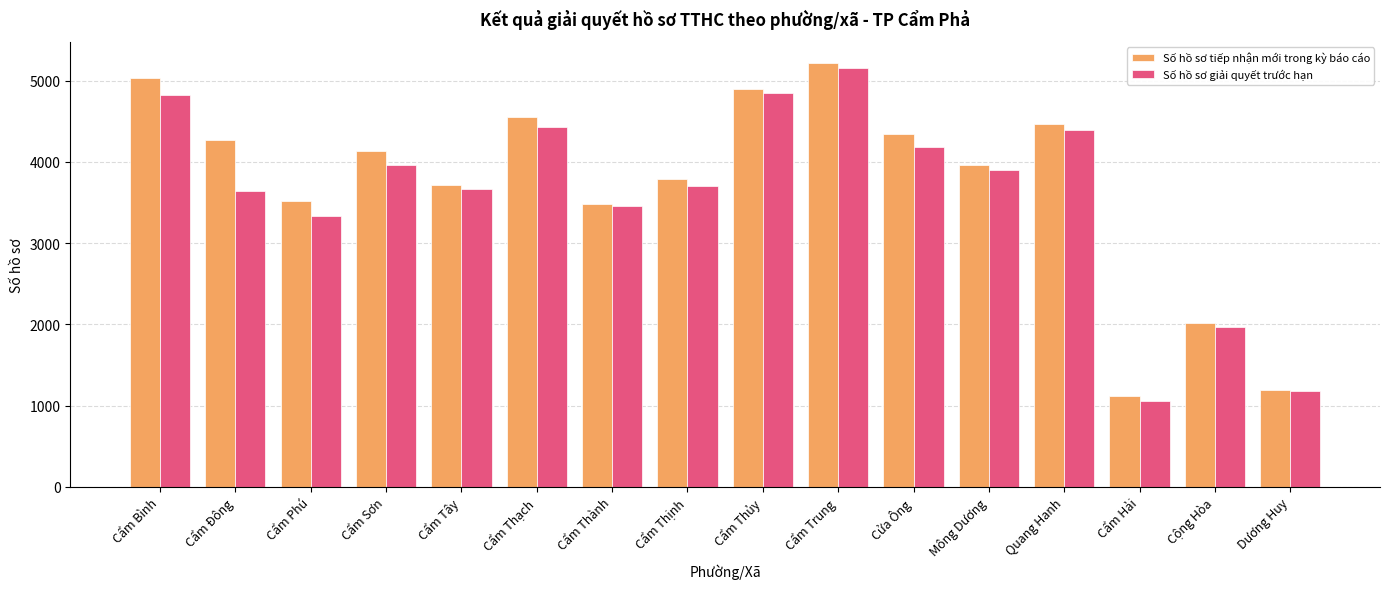

What is the highest value of the Số hồ sơ giải quyết trước hạn series?

5156